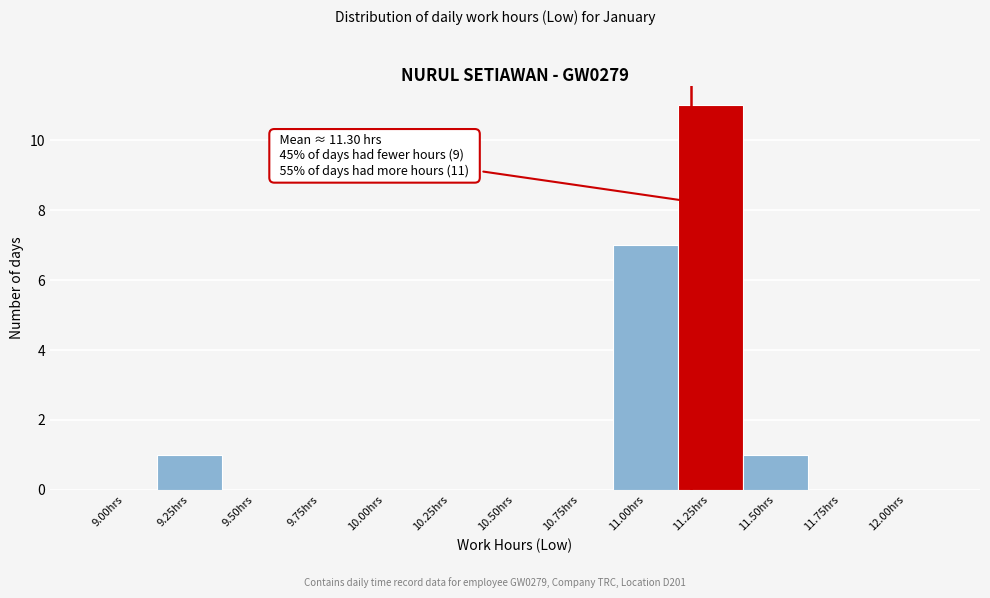

Reading left to right, transcribe all the data shown in this chart.

9.00hrs=0	9.25hrs=1	9.50hrs=0	9.75hrs=0	10.00hrs=0	10.25hrs=0	10.50hrs=0	10.75hrs=0	11.00hrs=7	11.25hrs=11	11.50hrs=1	11.75hrs=0	12.00hrs=0